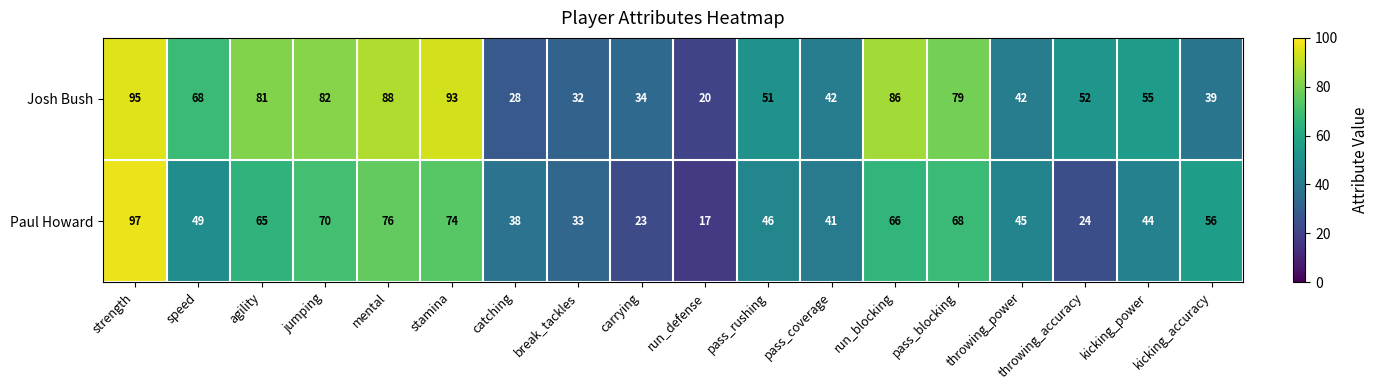

At which category is the sum across all series the highest?

strength